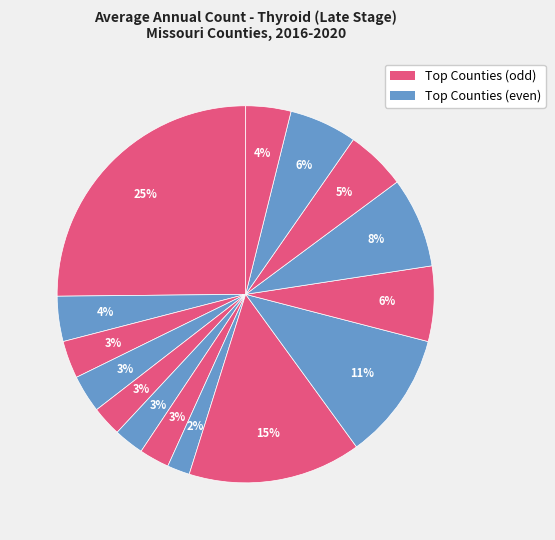

Is there a majority slice in this chart?

No